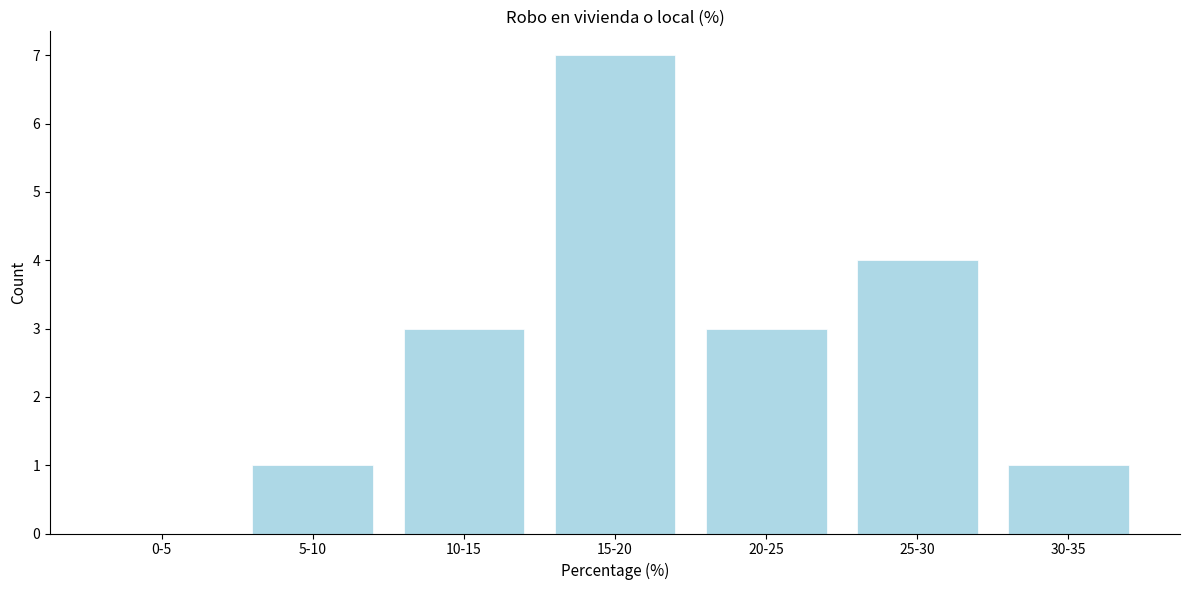

Reading left to right, what are all the values shown in this chart?

0-5=0	5-10=1	10-15=3	15-20=7	20-25=3	25-30=4	30-35=1